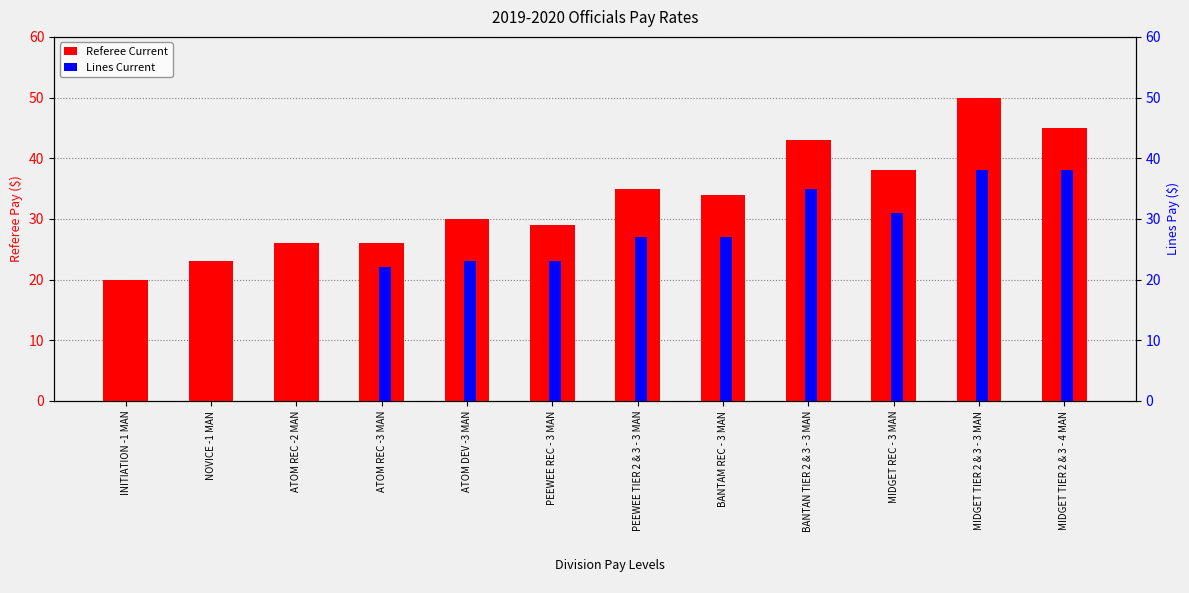

What is the difference between the Lines Current values at MIDGET TIER 2 & 3 - 3 MAN and PEEWEE TIER 2 & 3 - 3 MAN?

11